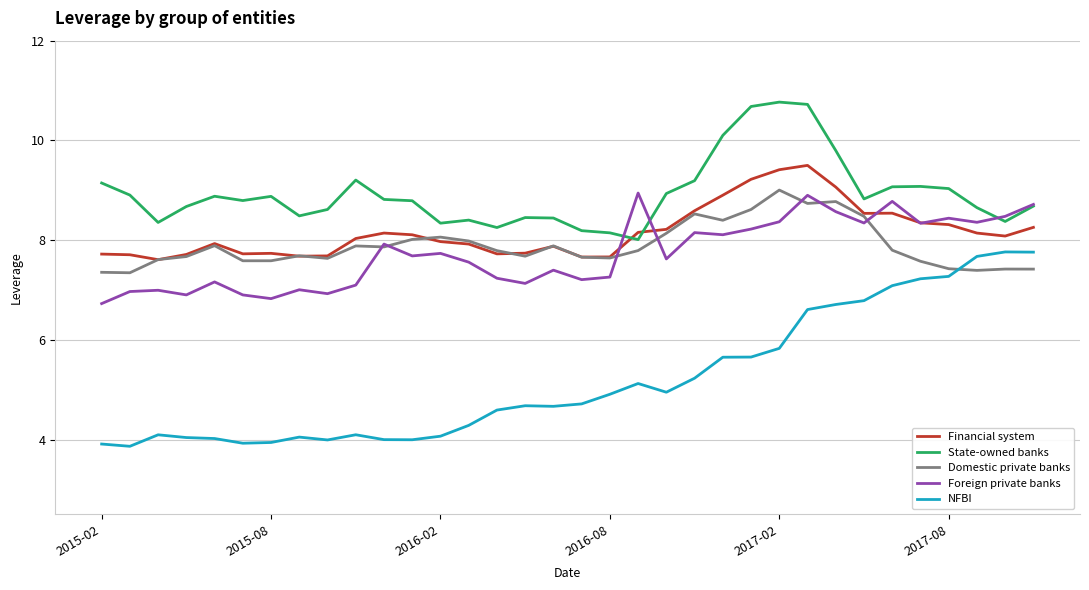

Which series has the widest spread of values?

NFBI